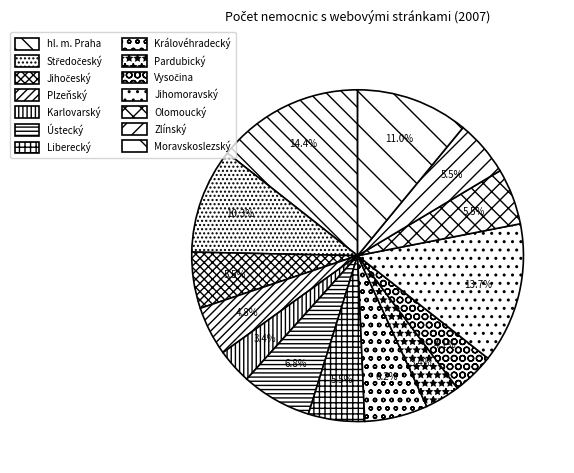

To the nearest percent, what percentage of the pie is Liberecký?

5%